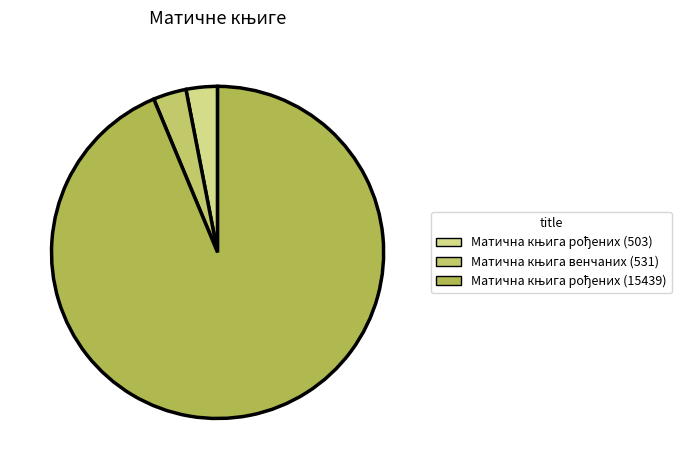

Count the number of slices in the pie.

3